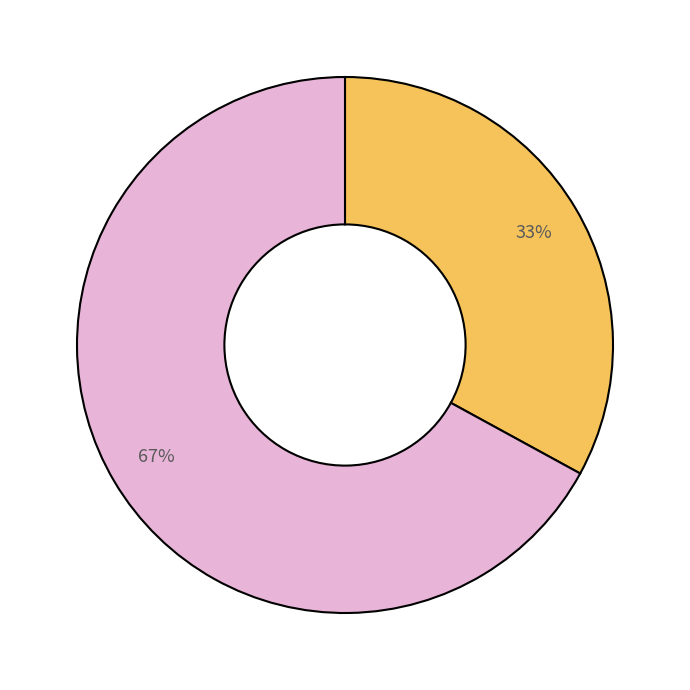

To the nearest percent, what is the difference between the largest and smallest slice percentages?

34%